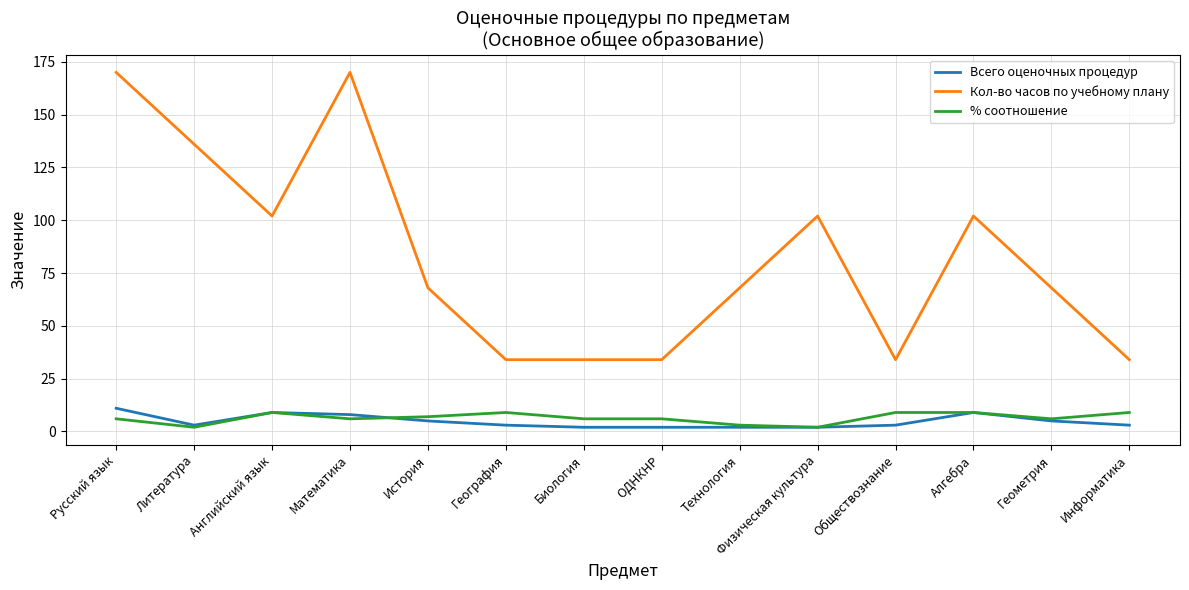

How many Кол-во часов по учебному плану values are between 34 and 102?

11